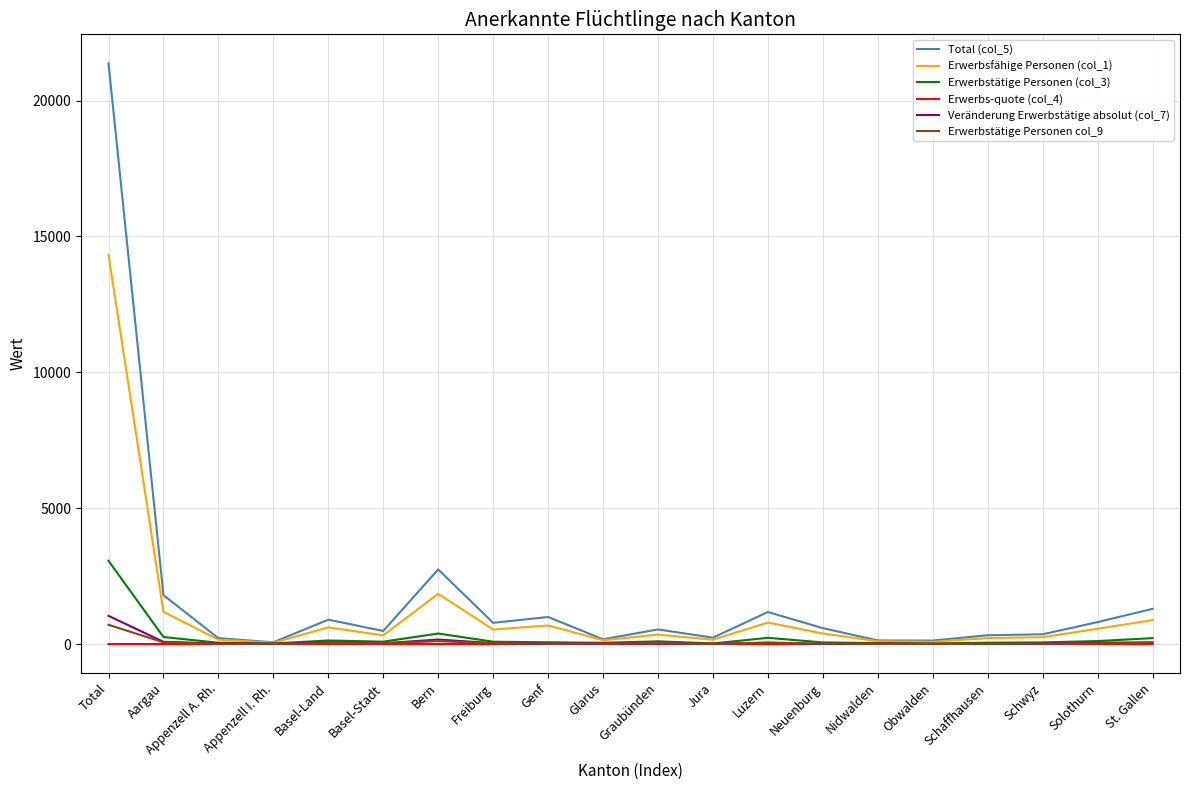

At which category is the sum across all series the highest?

Total